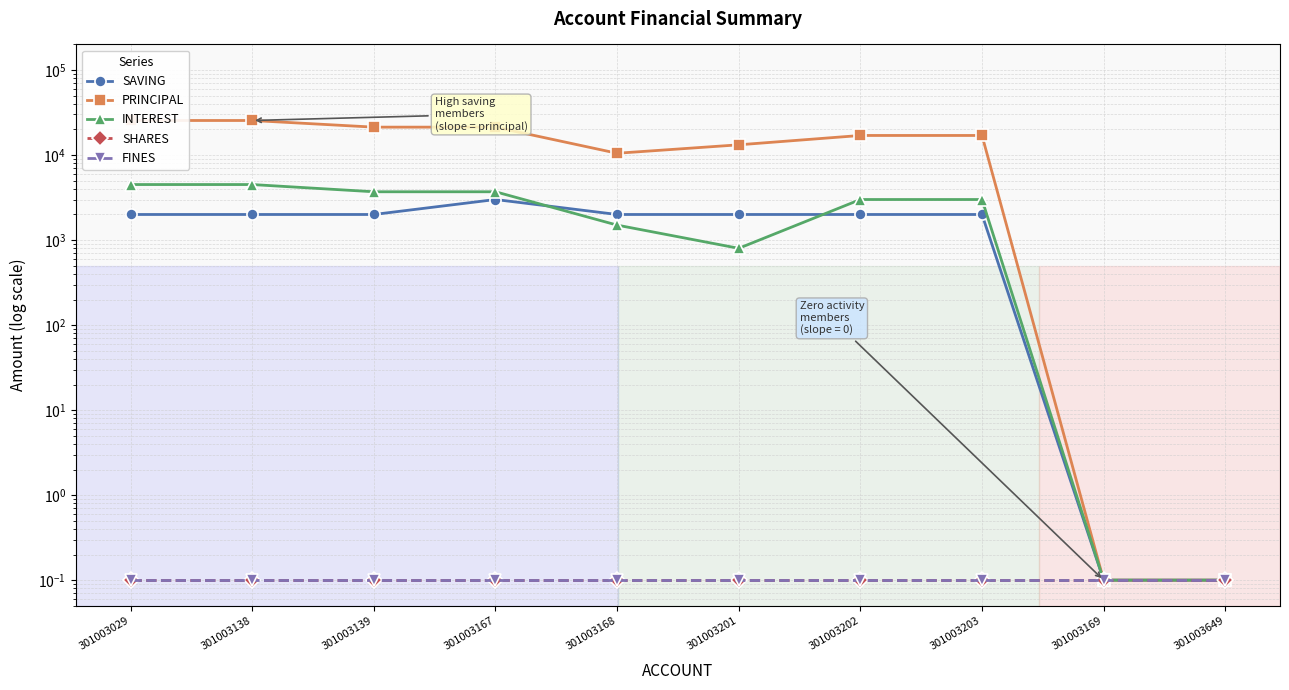

Reading left to right, transcribe all the data shown in this chart.

SAVING: 301003029=2000.0	301003138=2000.0	301003139=2000.0	301003167=3000.0	301003168=2000.0	301003201=2000.0	301003202=2000.0	301003203=2000.0	301003169=0.1	301003649=0.1
PRINCIPAL: 301003029=25500.0	301003138=25500.0	301003139=21300.0	301003167=21300.0	301003168=10500.0	301003201=13200.0	301003202=17000.0	301003203=17000.0	301003169=0.1	301003649=0.1
INTEREST: 301003029=4500.0	301003138=4500.0	301003139=3700.0	301003167=3700.0	301003168=1500.0	301003201=800.0	301003202=3000.0	301003203=3000.0	301003169=0.1	301003649=0.1
SHARES: 301003029=0.1	301003138=0.1	301003139=0.1	301003167=0.1	301003168=0.1	301003201=0.1	301003202=0.1	301003203=0.1	301003169=0.1	301003649=0.1
FINES: 301003029=0.1	301003138=0.1	301003139=0.1	301003167=0.1	301003168=0.1	301003201=0.1	301003202=0.1	301003203=0.1	301003169=0.1	301003649=0.1